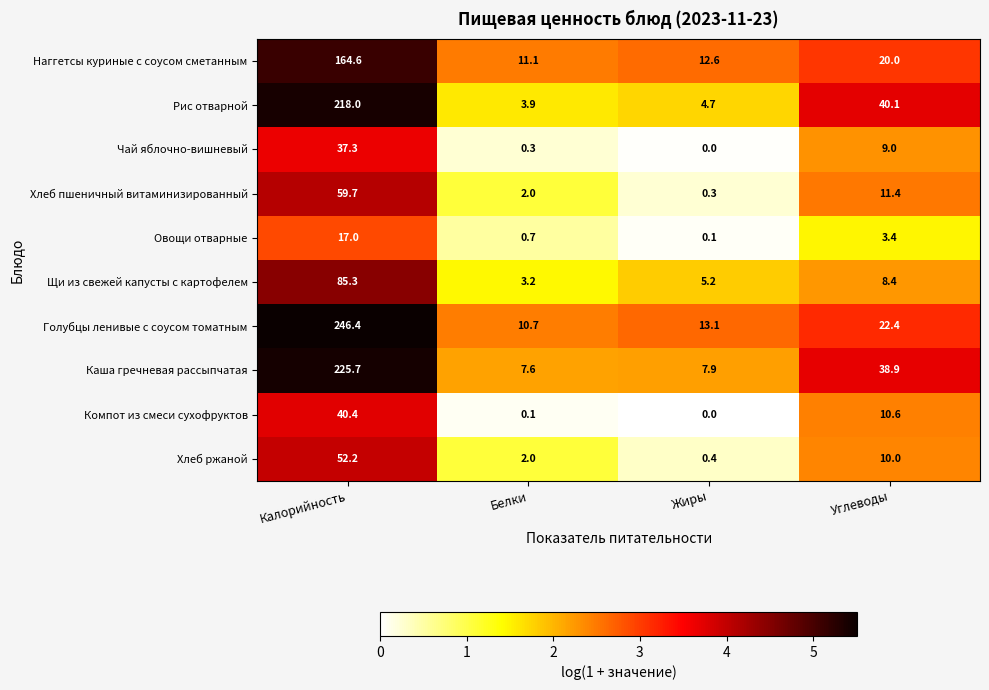

What is the difference between the highest and lowest values at Жиры?

13.1